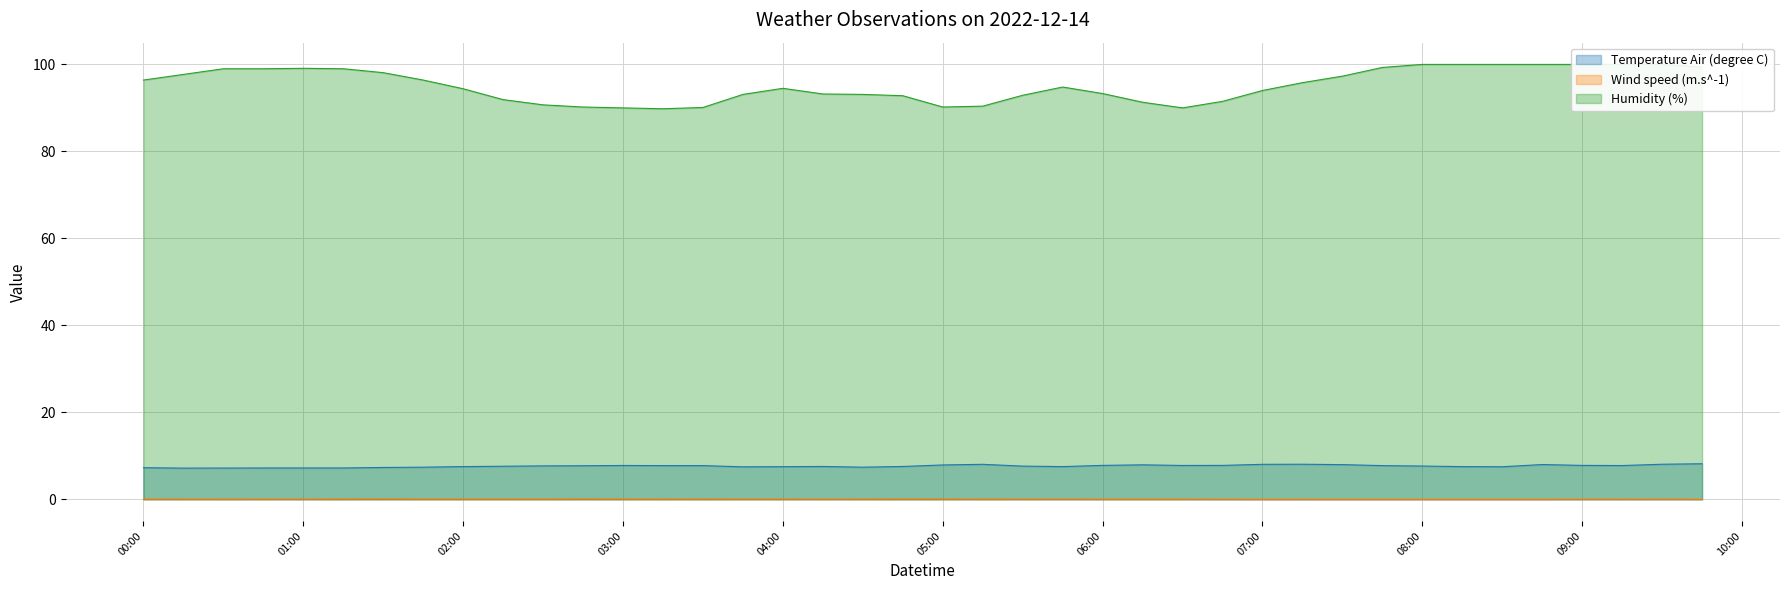

How many lines are shown in the chart?

3